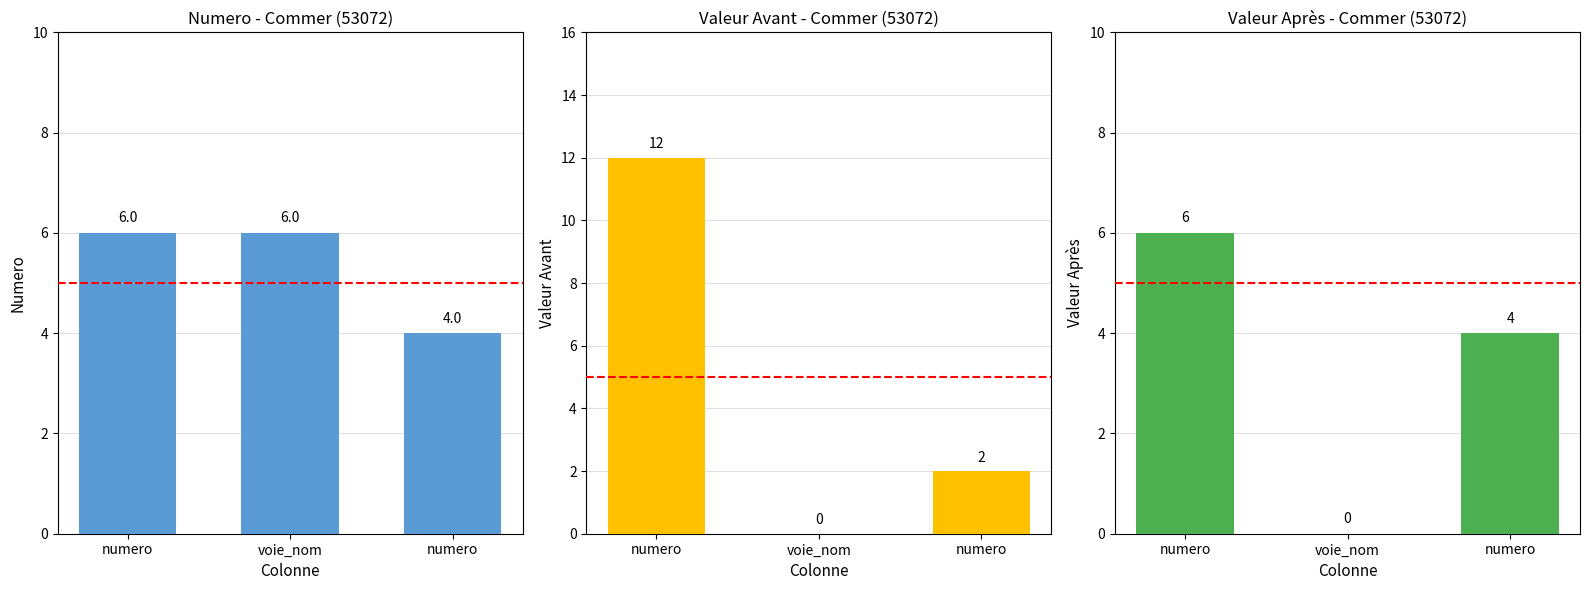

What is the label of the 1st bar from the right?

numero